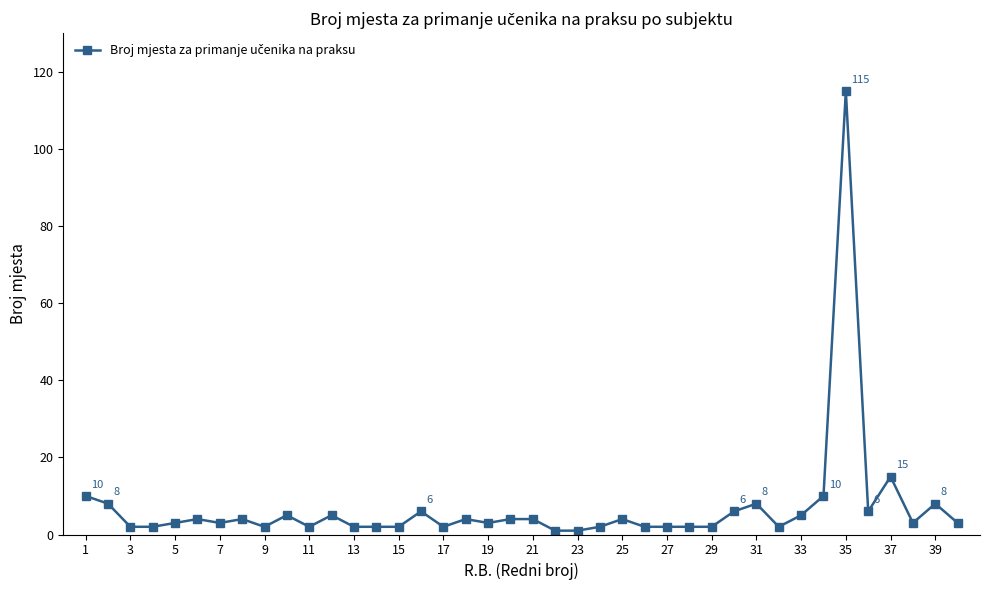

Reading right to left, extract all data points from this chart.

3	8	3	15	6	115	10	5	2	8	6	2	2	2	2	4	2	1	1	4	4	3	4	2	6	2	2	2	5	2	5	2	4	3	4	3	2	2	8	10